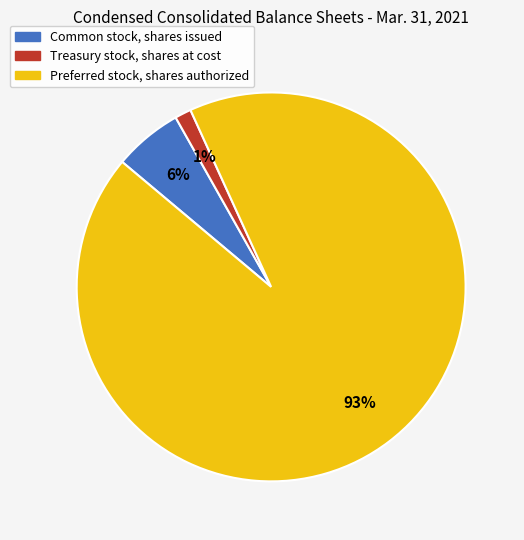

True or false: Treasury stock, shares at cost accounts for 7% of the total.

False